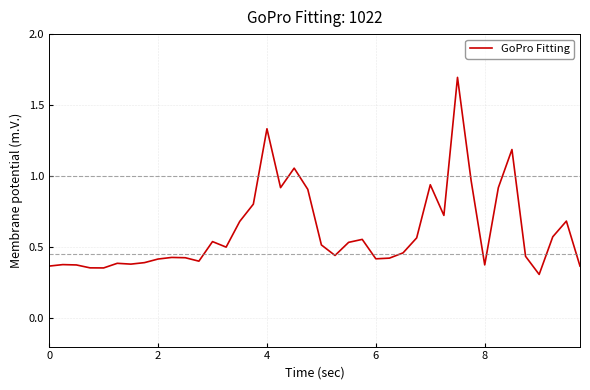

What is the greatest value displayed?

1.7